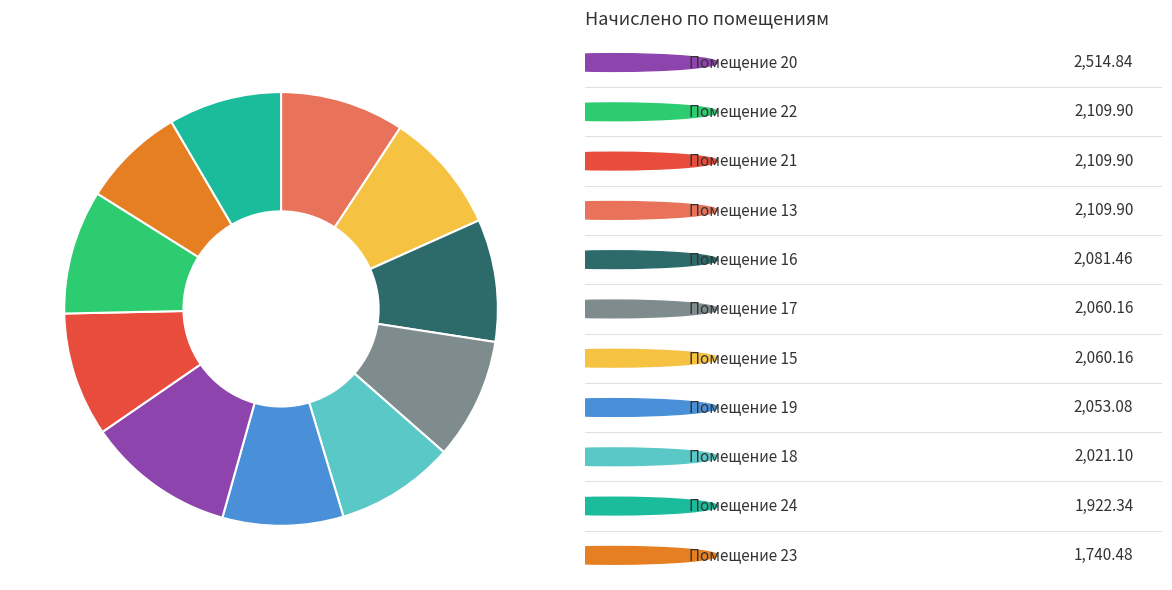

Is there any slice that represents more than half of the pie?

No